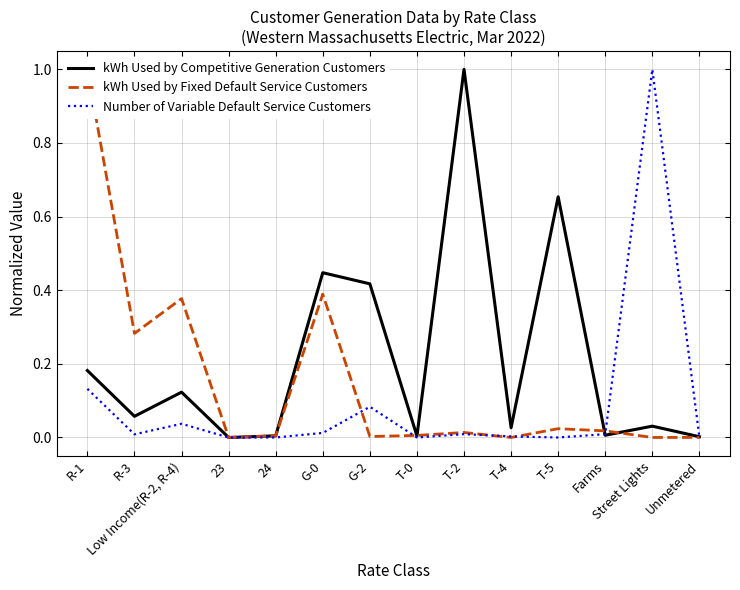

List the series in order of their peak value, lowest first.

kWh Used by Competitive Generation Customers, kWh Used by Fixed Default Service Customers, Number of Variable Default Service Customers